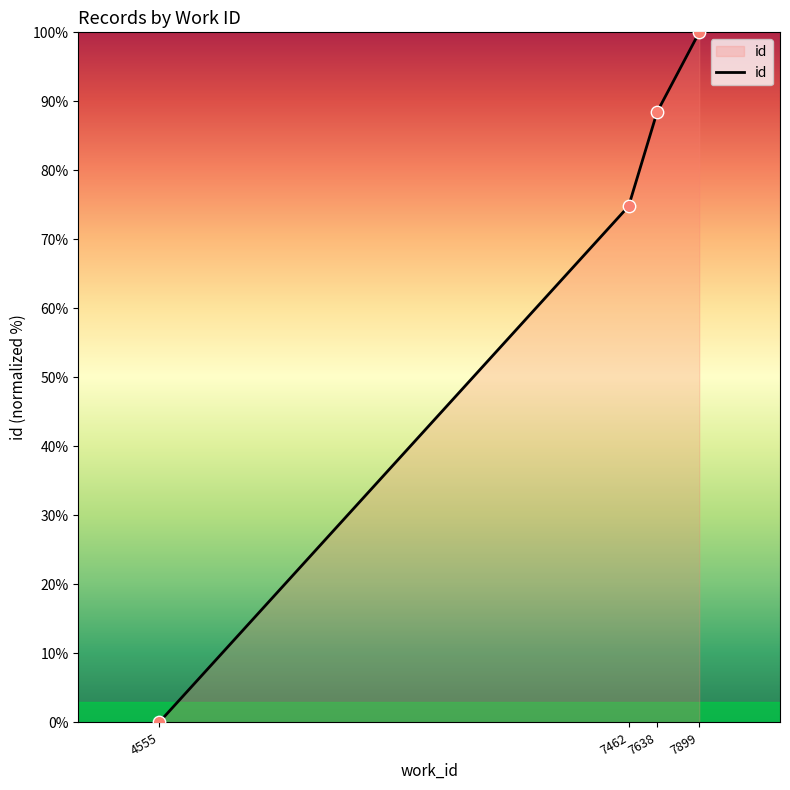

What is the change in value from 7462 to 7899?

+25.2